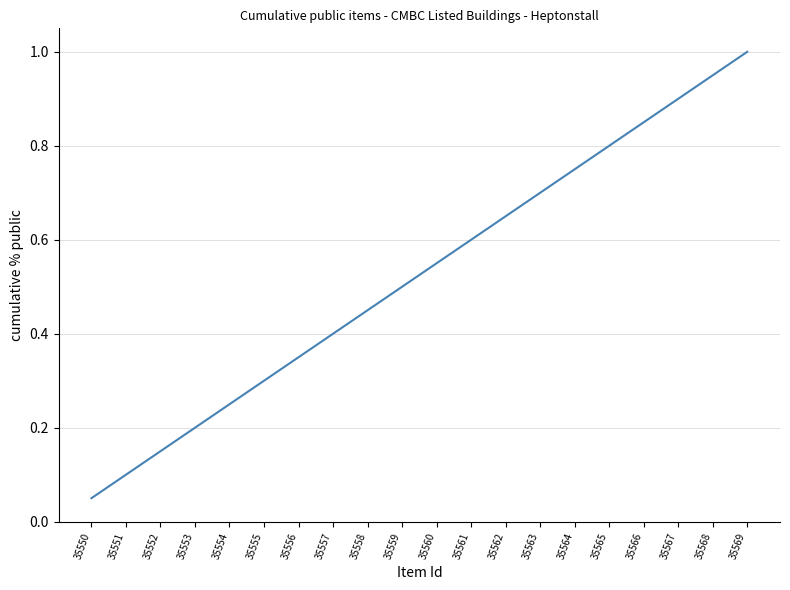

Rank the categories by value from lowest to highest.

35550, 35551, 35552, 35553, 35554, 35555, 35556, 35557, 35558, 35559, 35560, 35561, 35562, 35563, 35564, 35565, 35566, 35567, 35568, 35569